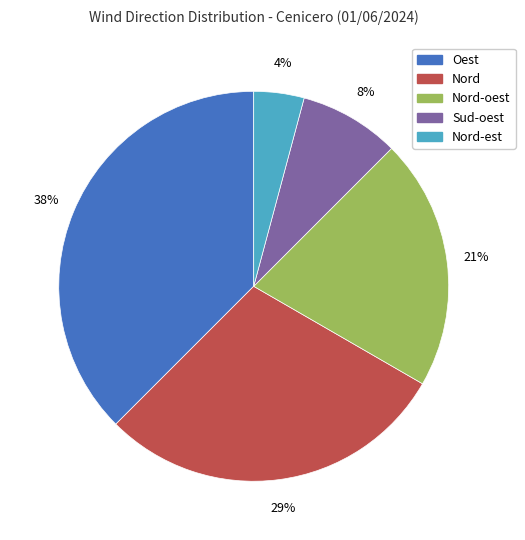

Does any single category account for the majority?

No